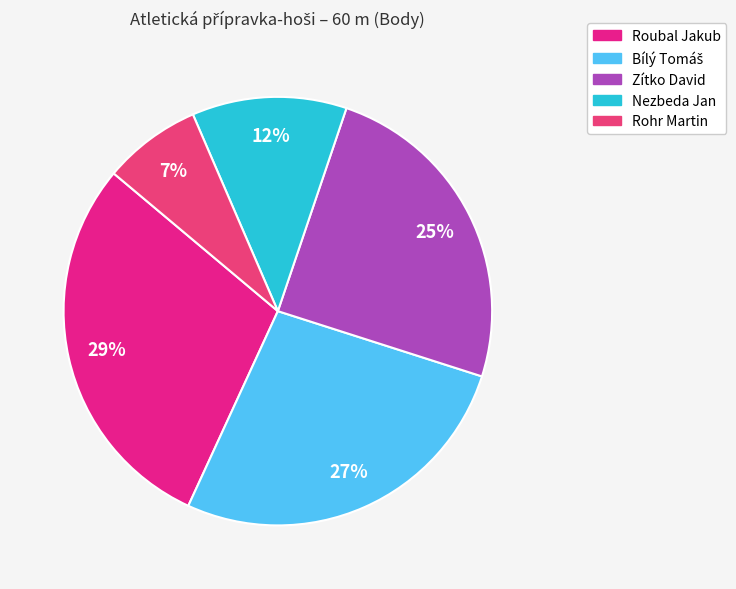

To the nearest percent, what is the average slice percentage?

20%